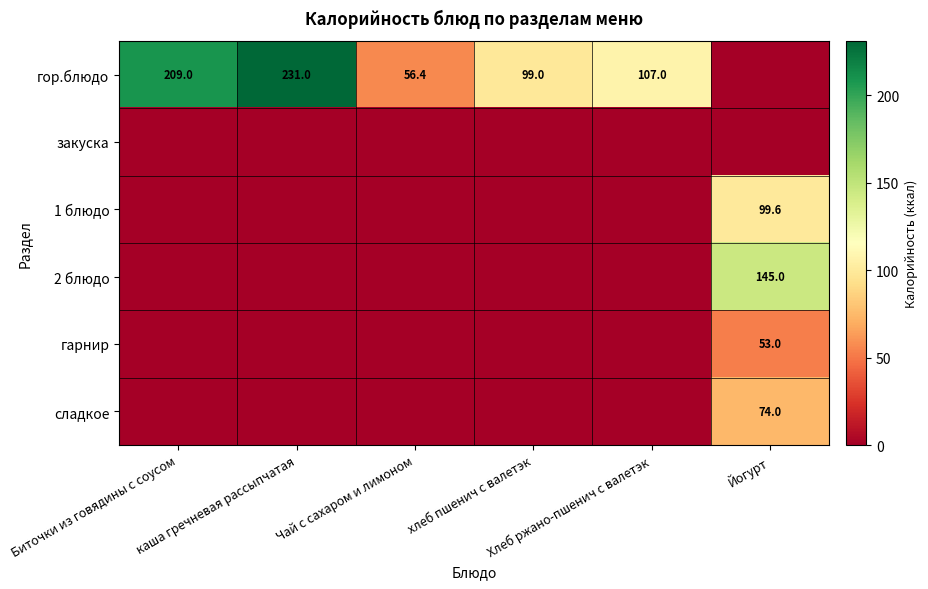

What is the average value of the сладкое series?

12.3